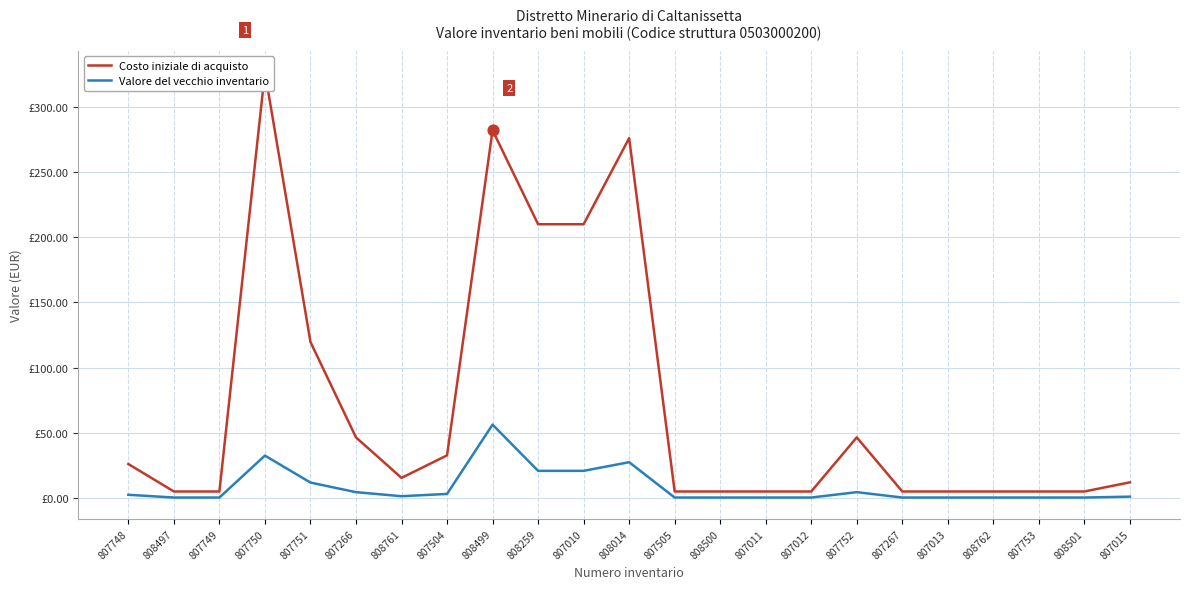

Is the value of Valore del vecchio inventario at 807751 greater than the value of Costo iniziale di acquisto at 808761?

No